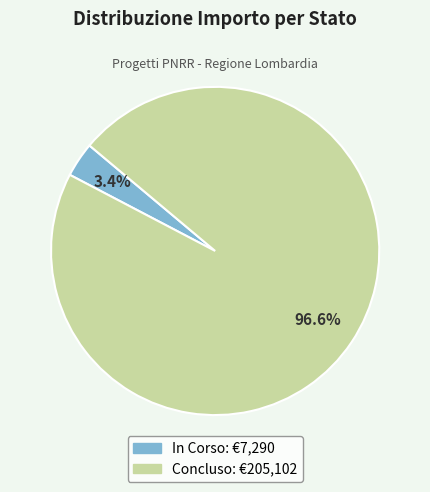

Is In Corso the majority of the pie?

No